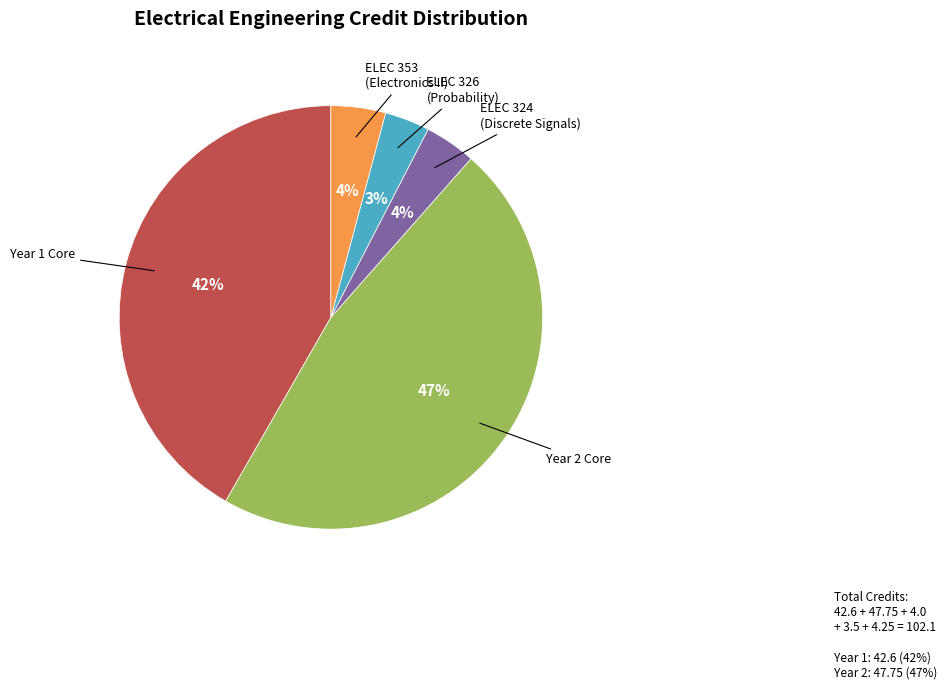

To the nearest percent, what is the average slice percentage?

20%